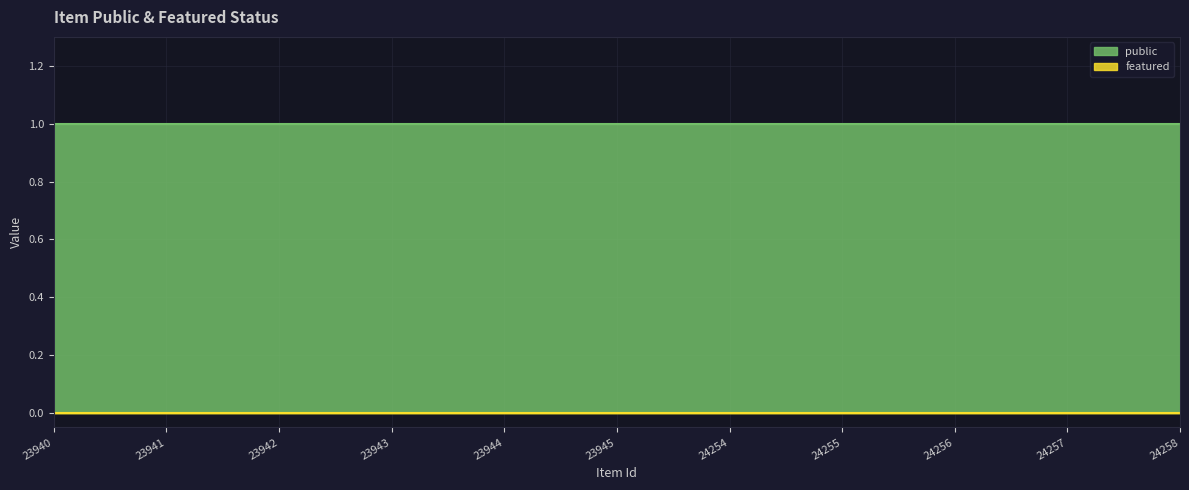

At 24256, list the series in order from largest to smallest.

public, featured